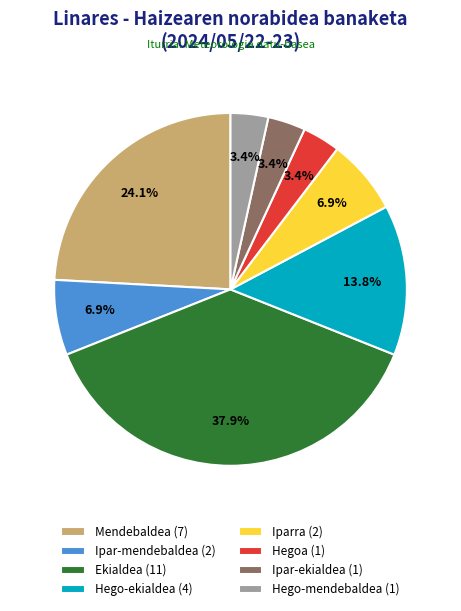

Approximately how many times larger is the value at Hego-mendebaldea (1) compared to Ipar-ekialdea (1)?

1.0